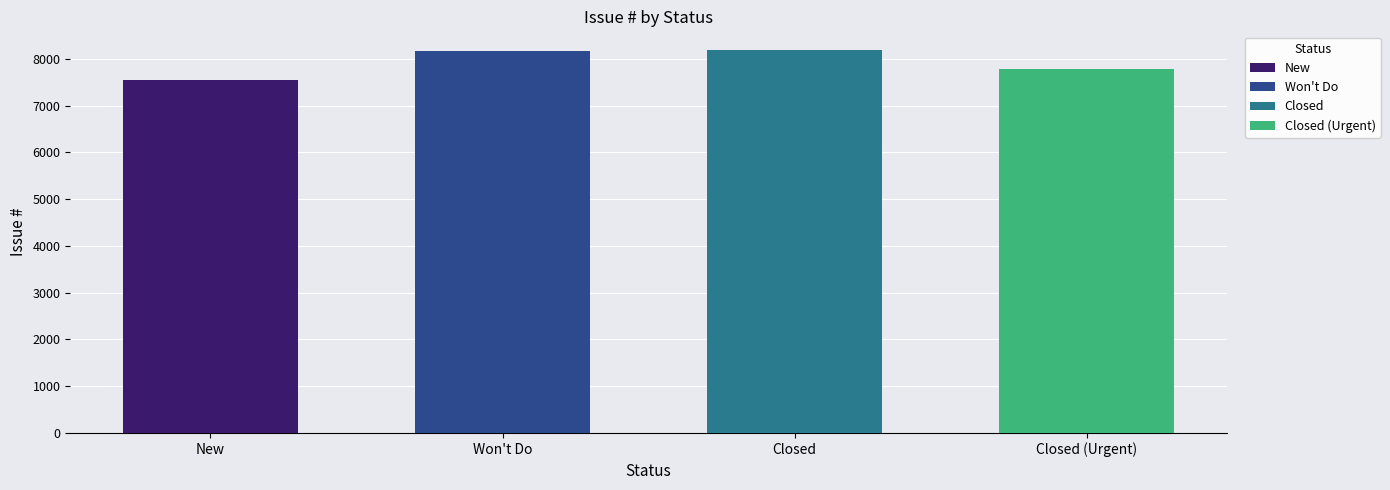

At which label does the data first exceed 8163?

Closed